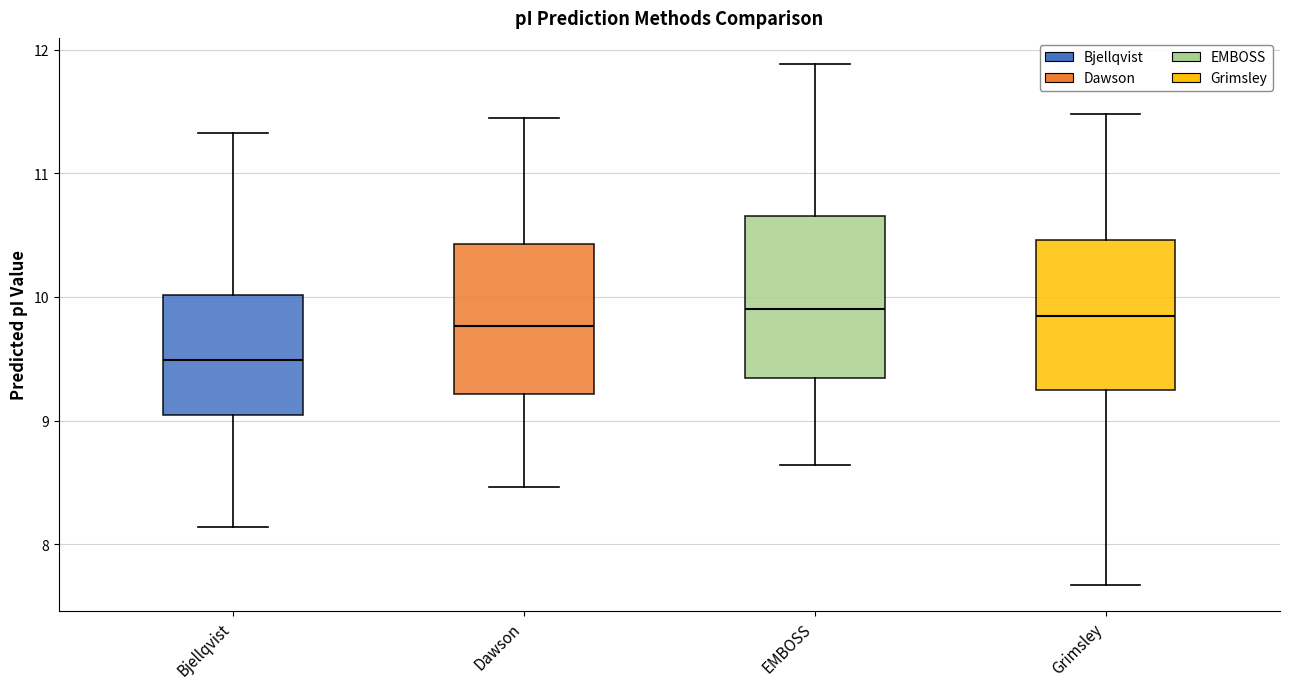

Where does the lower whisker of the box for Dawson end on the y-axis? The values are not printed on the chart, so give them approximately, as read against the axis.

8.5